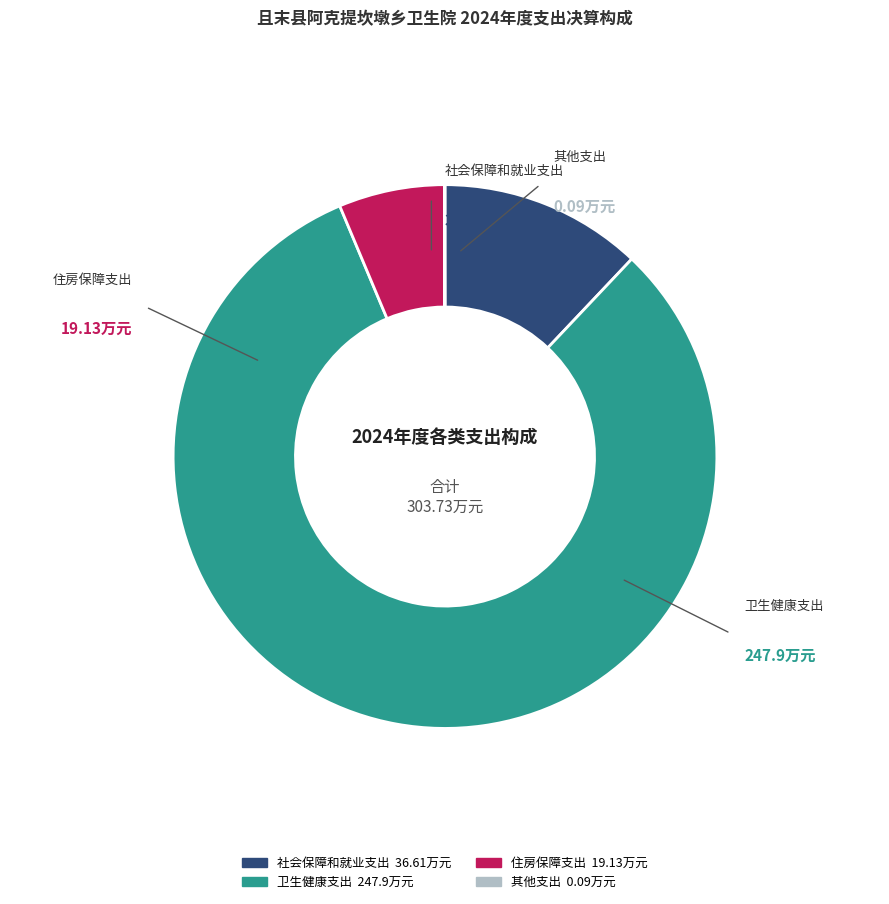

Combined, what portion of the pie is 其他支出 and 卫生健康支出?

81.6%